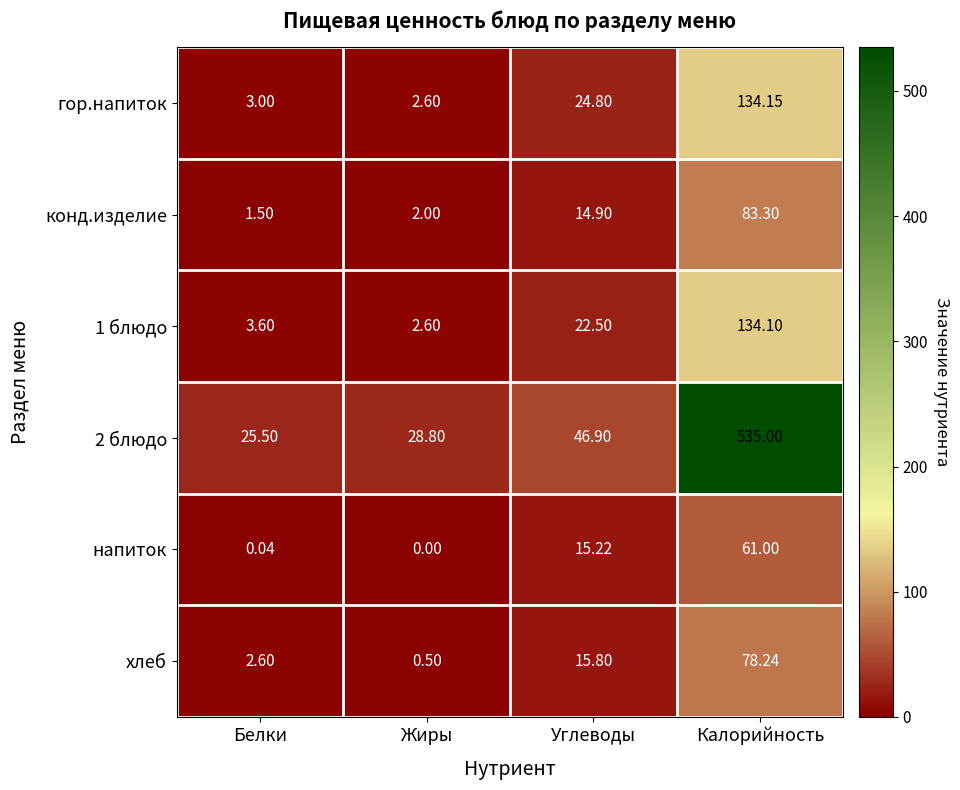

At which label is гор.напиток closest to 68?

Углеводы